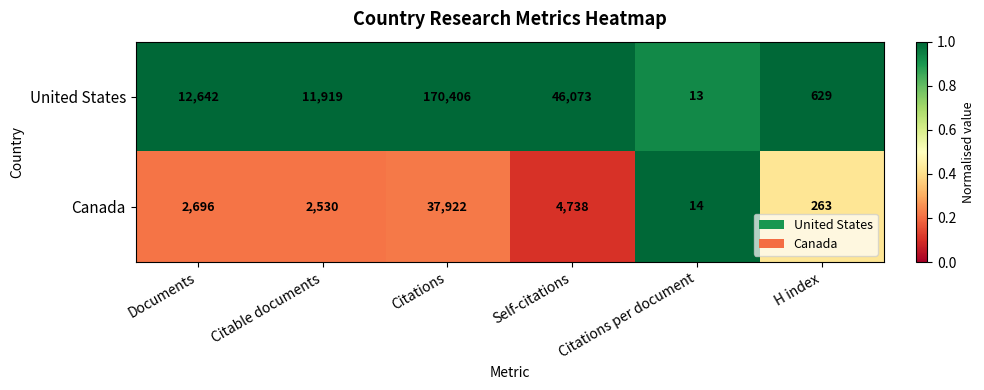

What is the difference between the maximum and minimum values in the Canada series?

37908